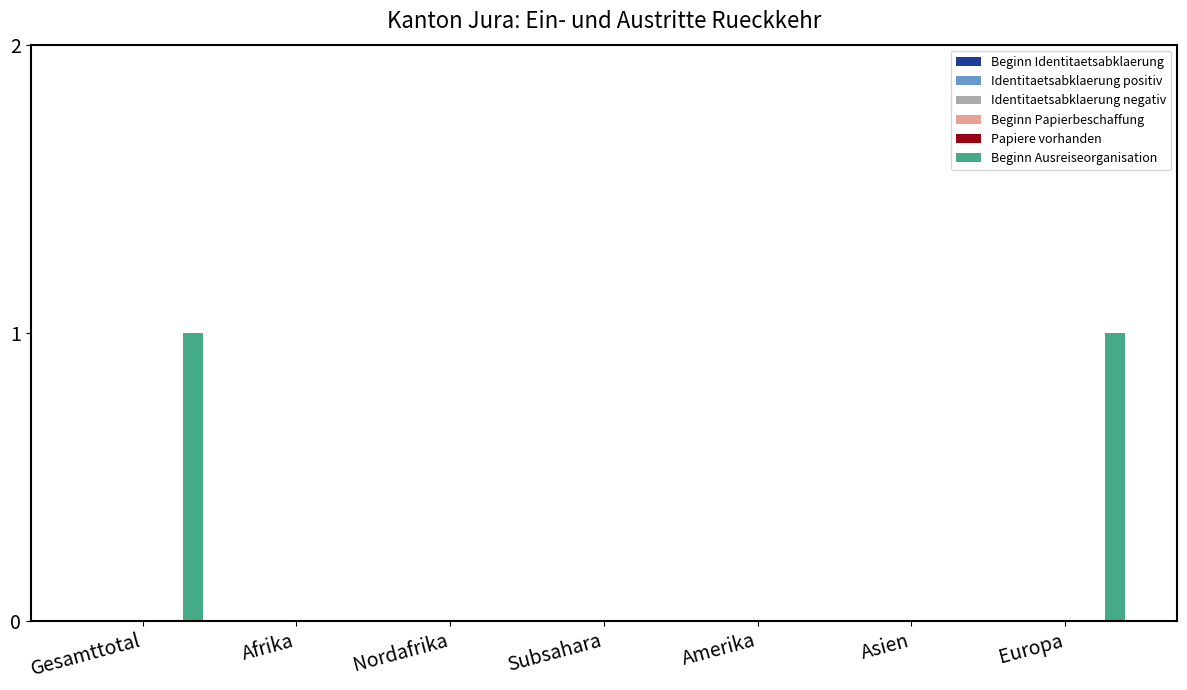

How many distinct data groups are displayed?

1